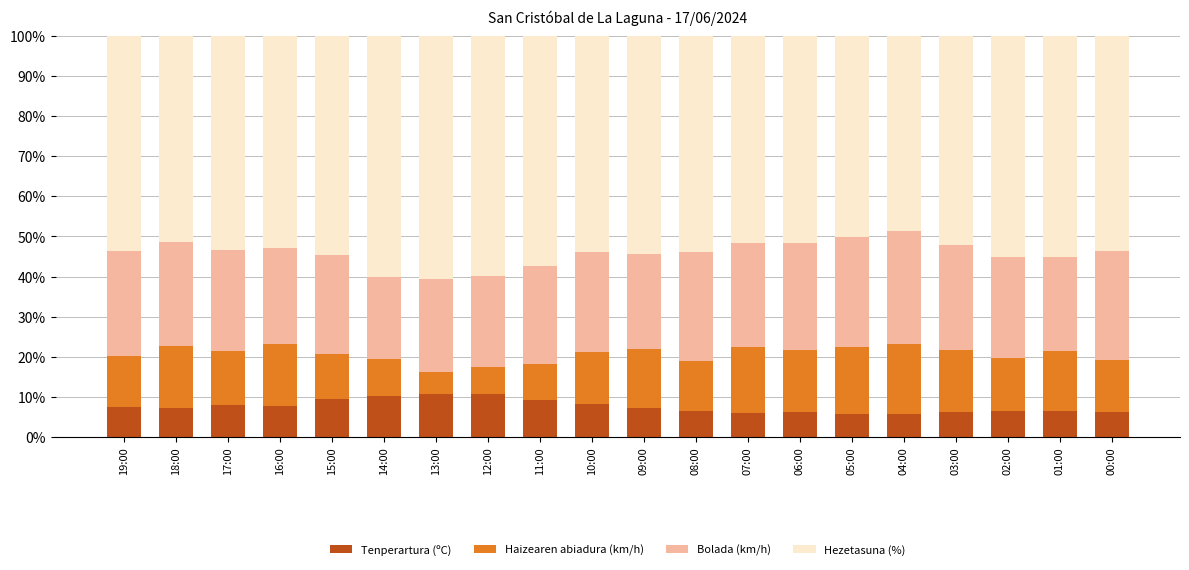

How many bars are there in total?

20